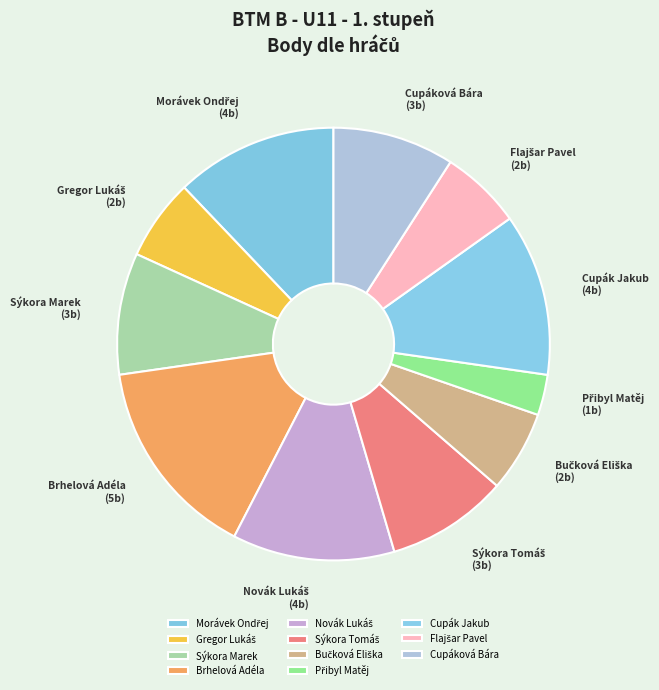

What is the largest slice in the pie chart?

Brhelová Adéla